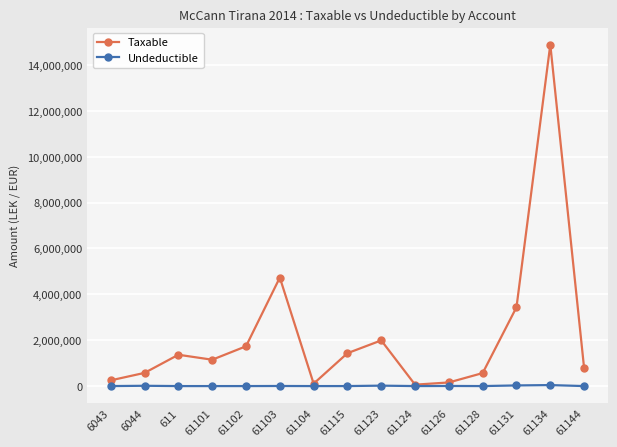

In Taxable, how many points are lower than both neighbors (excluding endpoints)?

3